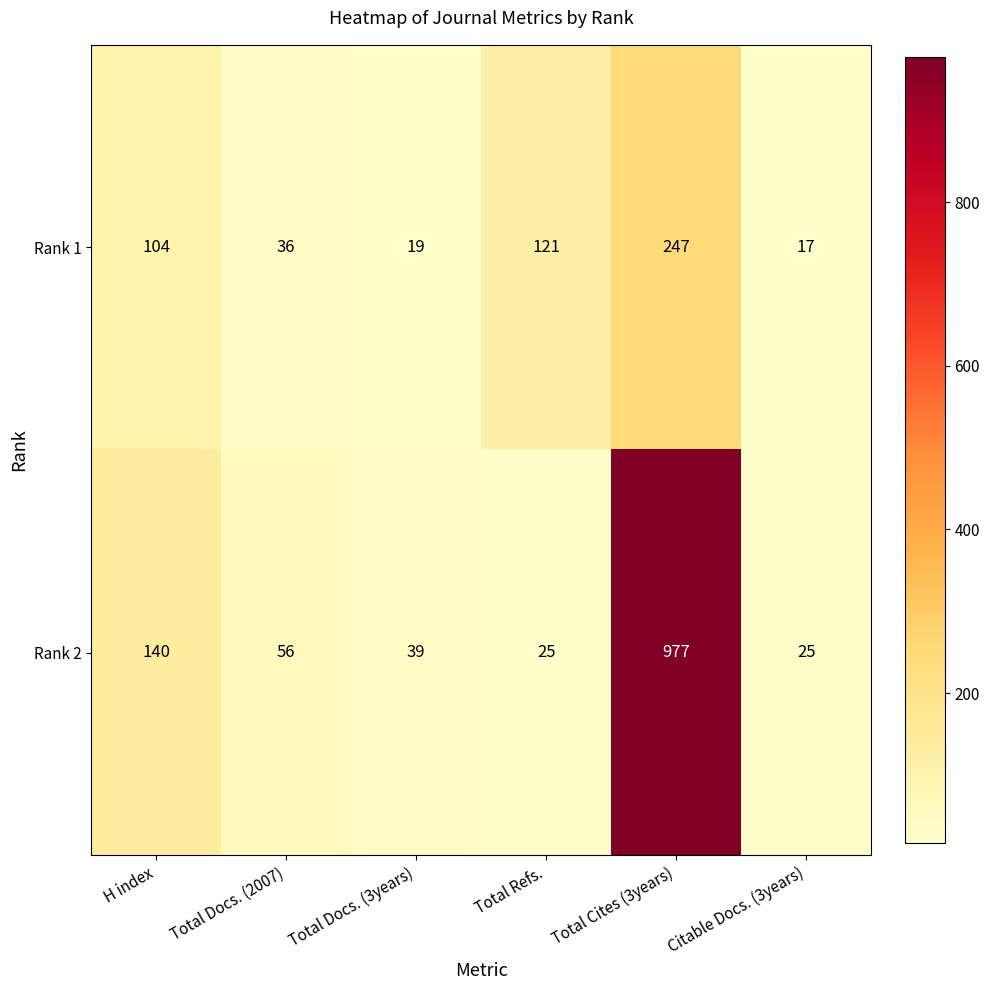

What is the difference between the Rank 2 values at Total Cites (3years) and Citable Docs. (3years)?

952